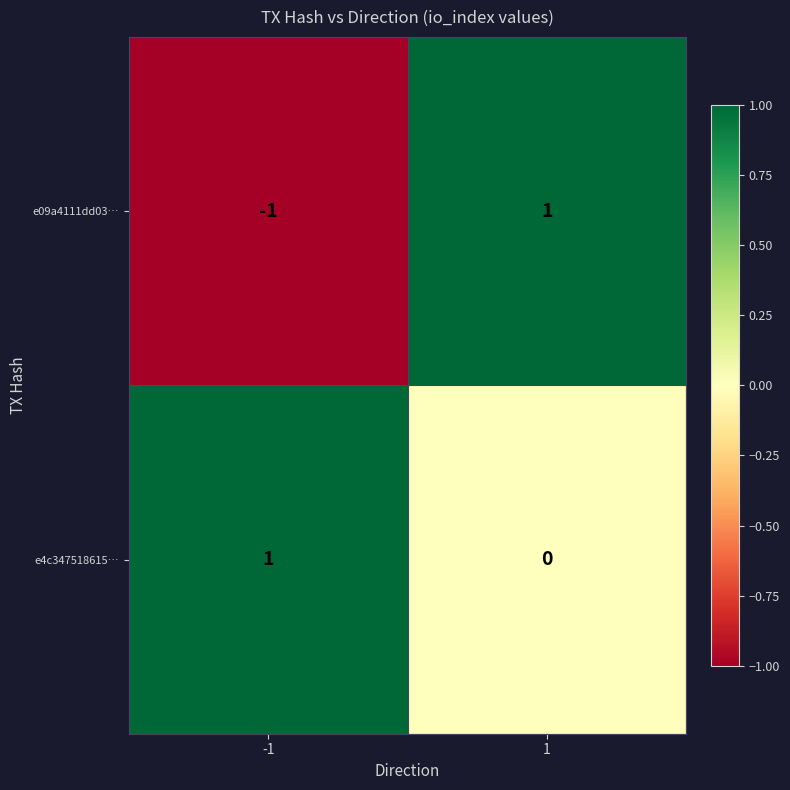

Which series changed the most between -1 and 1?

e09a4111dd03…